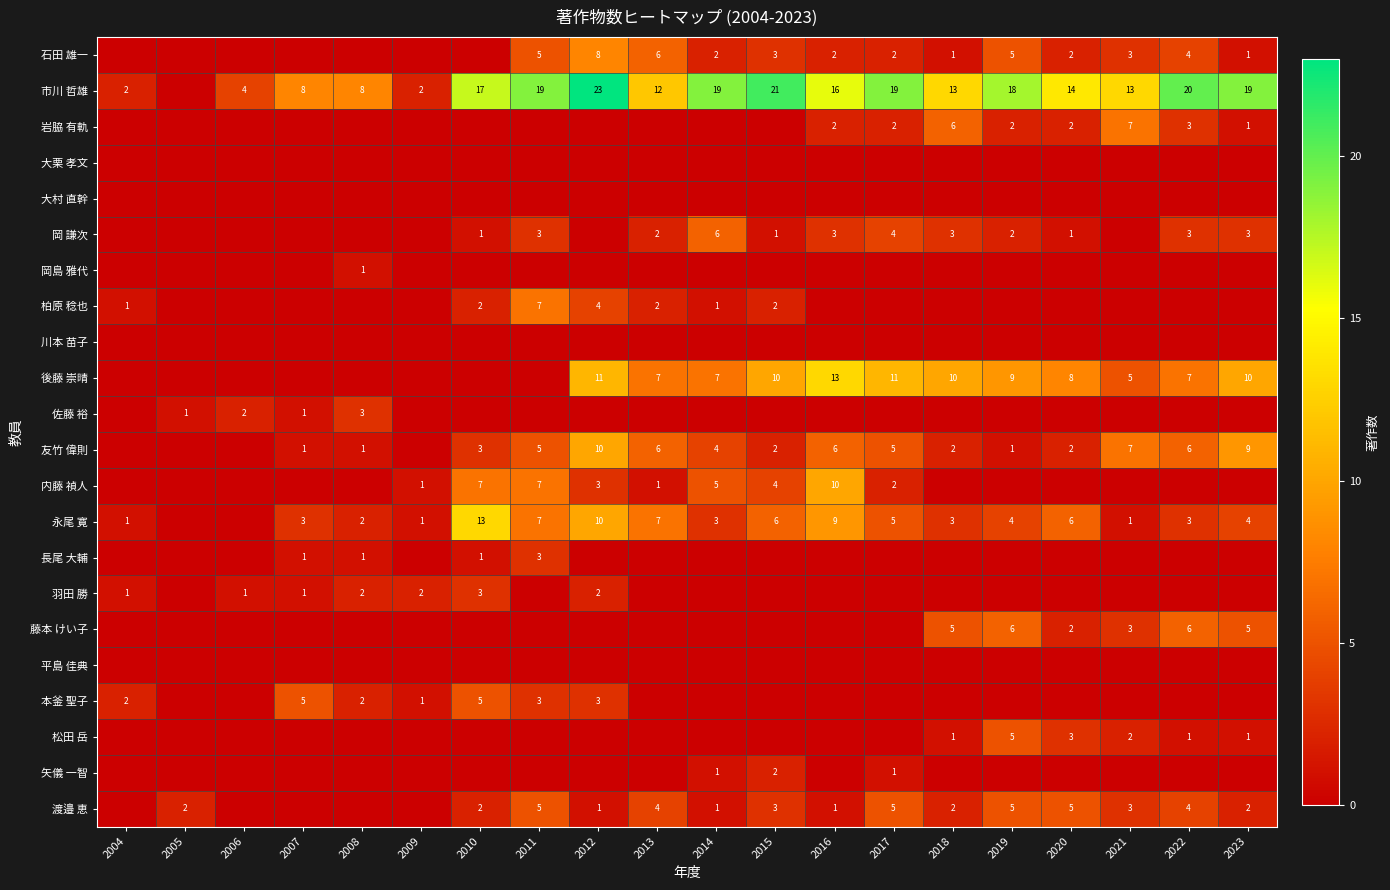

The 岩脇 有軌 series shows 1 at 2023. True or false?

True